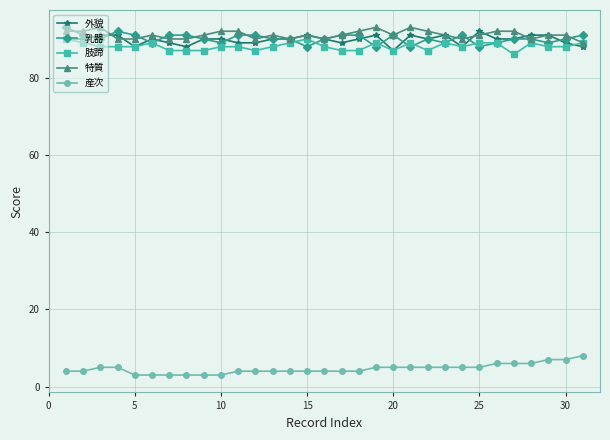

Reading right to left, transcribe all the data shown in this chart.

外貌: 88	89	91	91	90	90	92	88	91	90	91	87	91	90	89	90	91	90	90	89	89	90	90	88	89	90	88	91	91	90	90
乳器: 91	90	89	90	90	89	88	91	89	90	88	91	88	91	91	90	88	90	90	91	91	89	90	91	91	89	91	92	90	91	93
肢蹄: 89	88	88	89	86	89	89	88	89	87	89	87	89	87	87	88	90	89	88	87	88	88	87	87	87	89	88	88	88	89	90
特質: 89	91	91	90	92	92	91	90	91	92	93	91	93	92	91	90	91	90	91	90	92	92	91	90	90	91	90	90	93	92	92
産次: 8	7	7	6	6	6	5	5	5	5	5	5	5	4	4	4	4	4	4	4	4	3	3	3	3	3	3	5	5	4	4